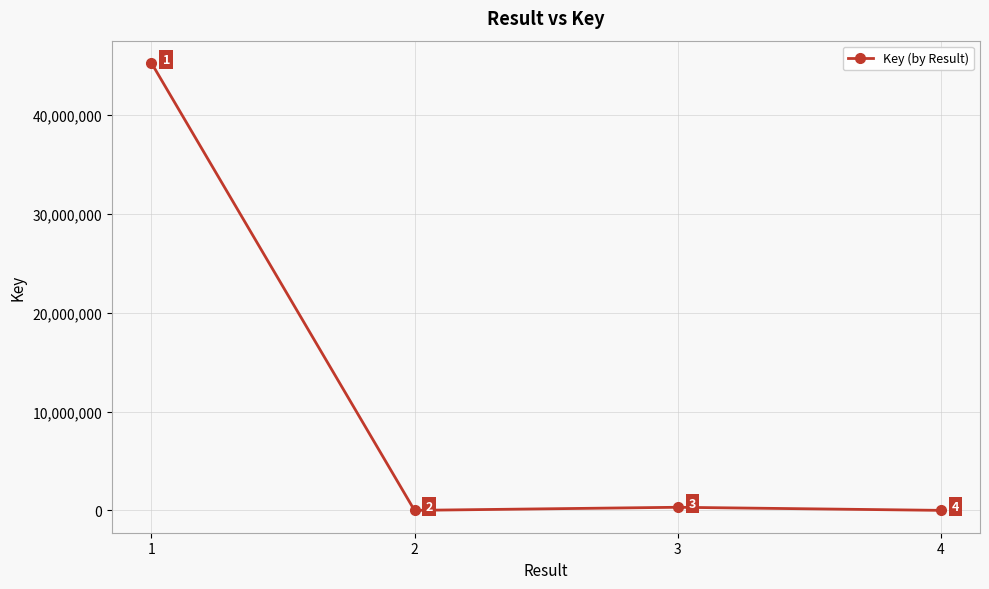

List the labels in order of value, smallest first.

4, 2, 3, 1